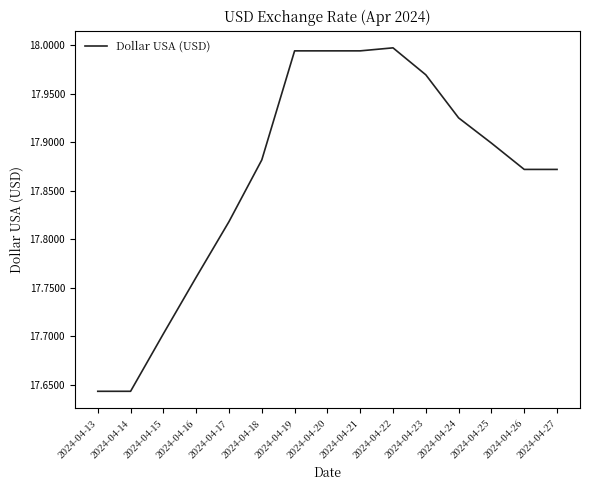

Which has a higher value, 2024-04-14 or 2024-04-27?

2024-04-27